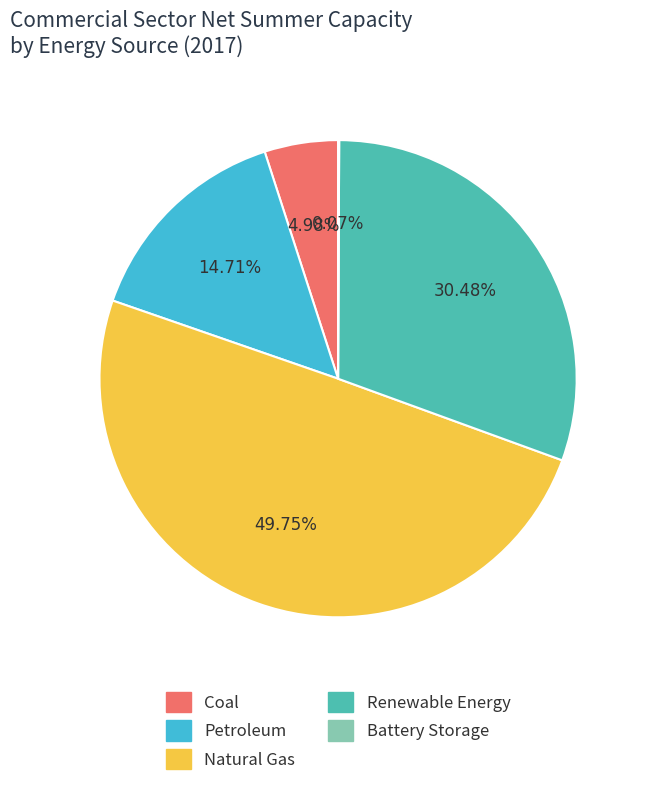

To the nearest percent, what is the average slice percentage?

20%